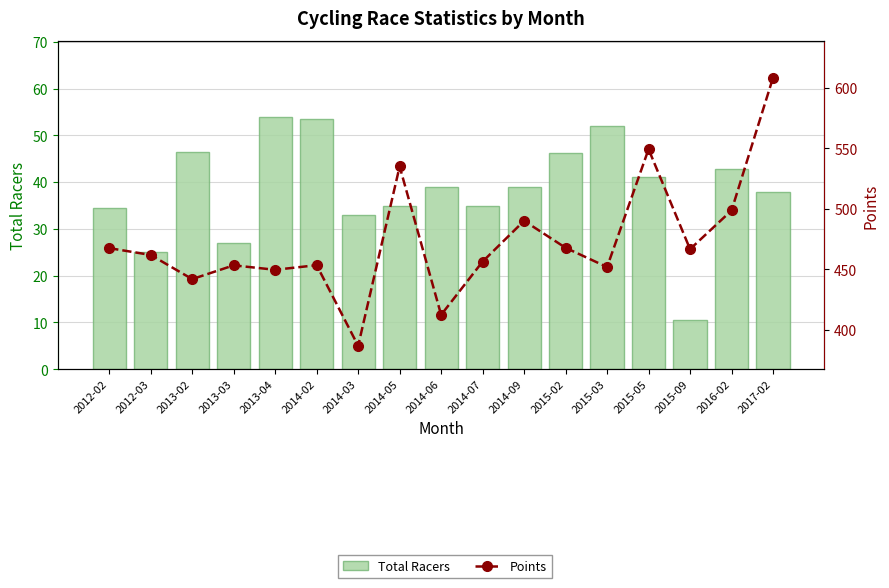

What is the average value of the Points series?

473.7